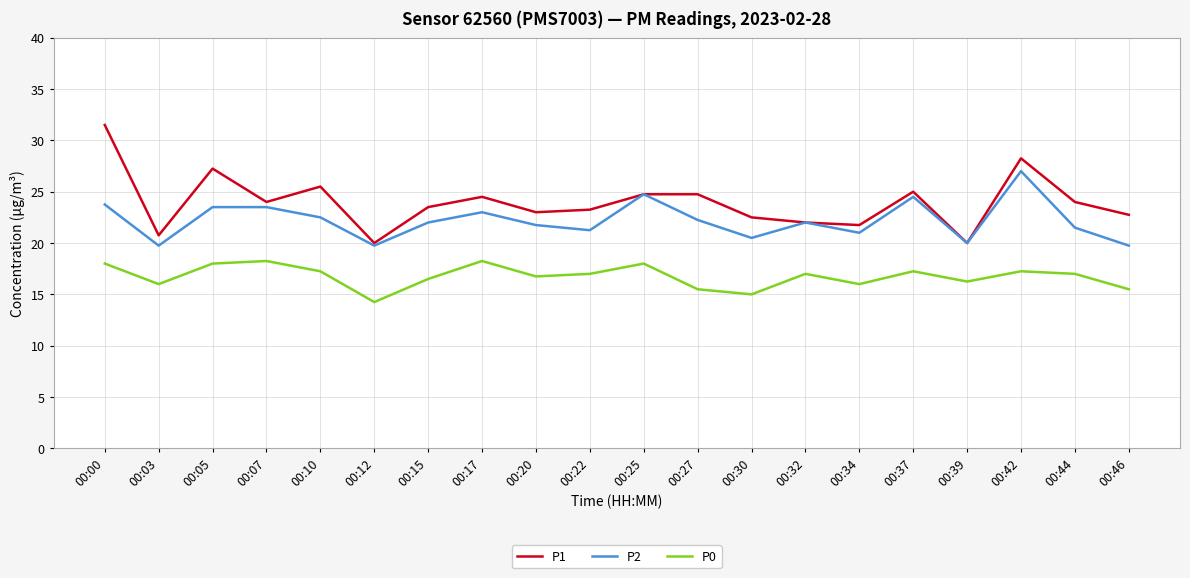

List the series in order of their peak value, highest first.

P1, P2, P0